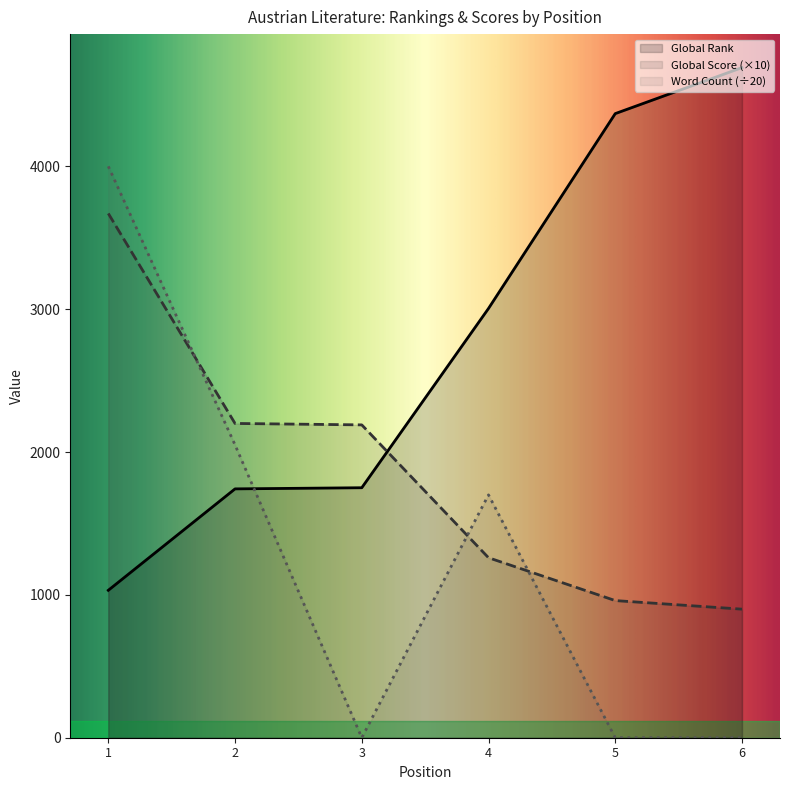

Reading left to right, transcribe all the data shown in this chart.

Global Rank: 1=1032	2=1742	3=1750	4=3005	5=4369	6=4691
Global Score: 1=3670	2=2200	3=2190	4=1260	5=960	6=900
Word Count: 1=4000	2=2050	3=0	4=1700	5=0	6=0